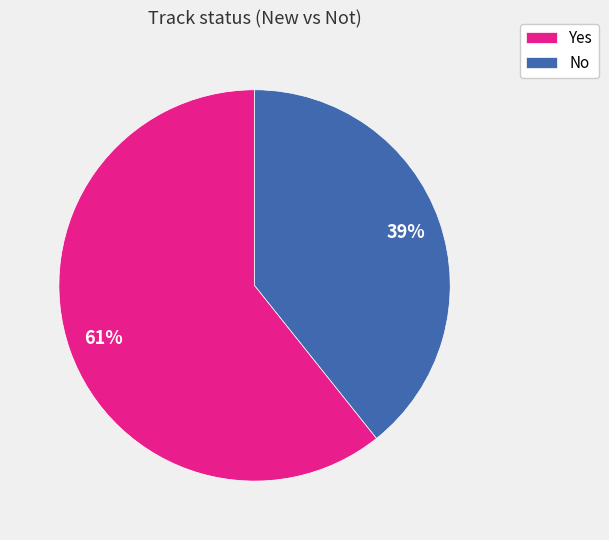

Which slice is the largest?

Yes